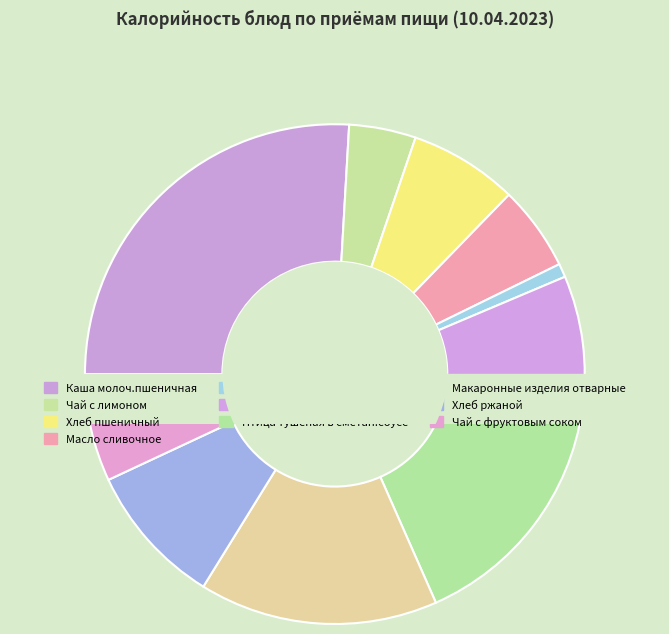

Which slice is the smallest?

Огурцы свежие